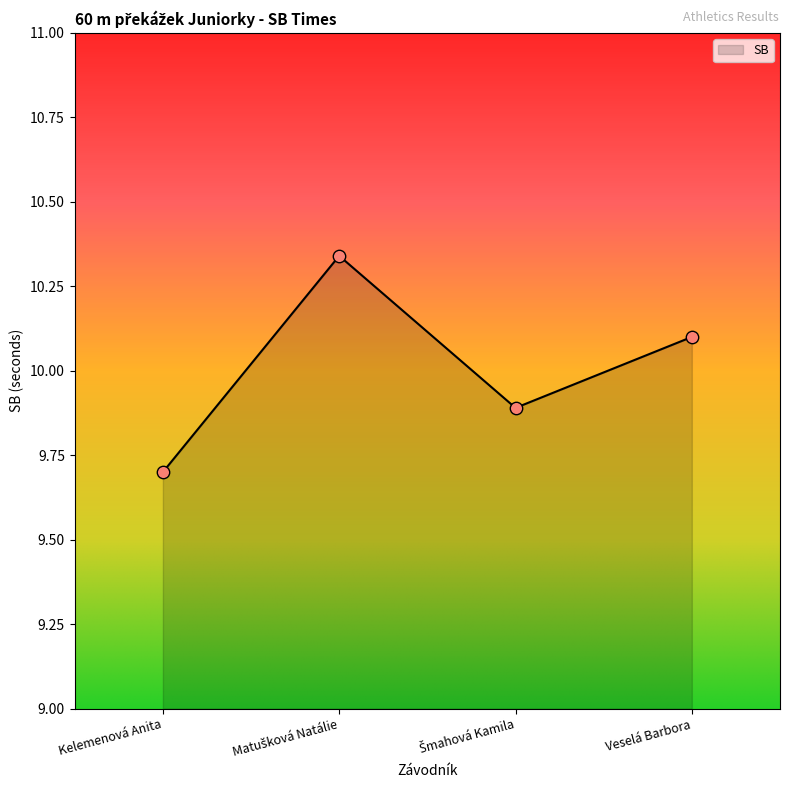

What is the change in value from Kelemenová Anita to Veselá Barbora?

+0.4